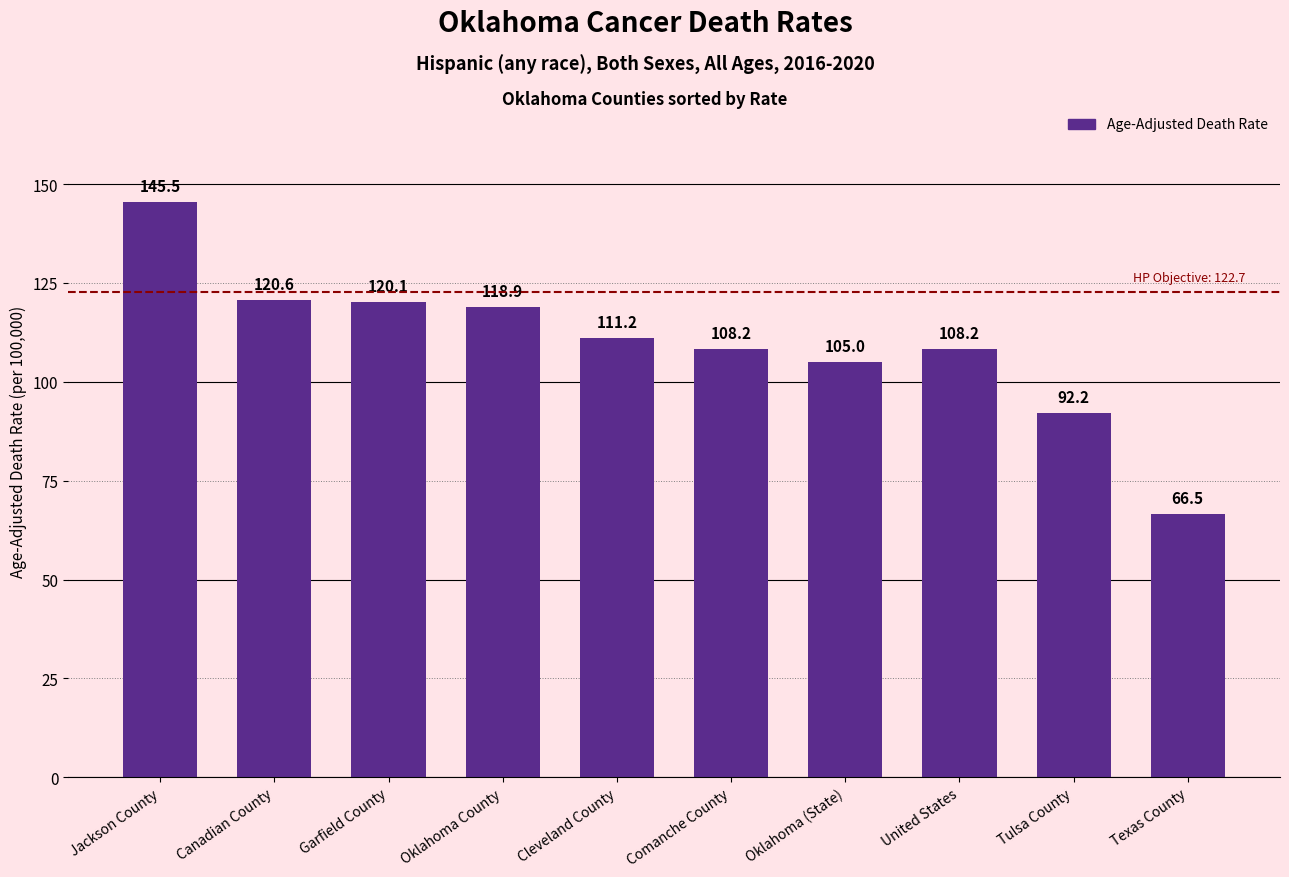

True or false: the data shows 145.5 at Jackson County.

True